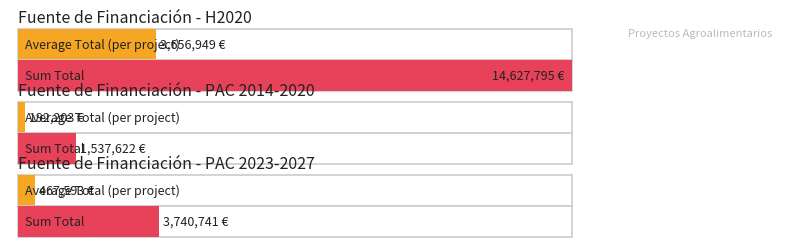

What is the sum of all values?

19906158